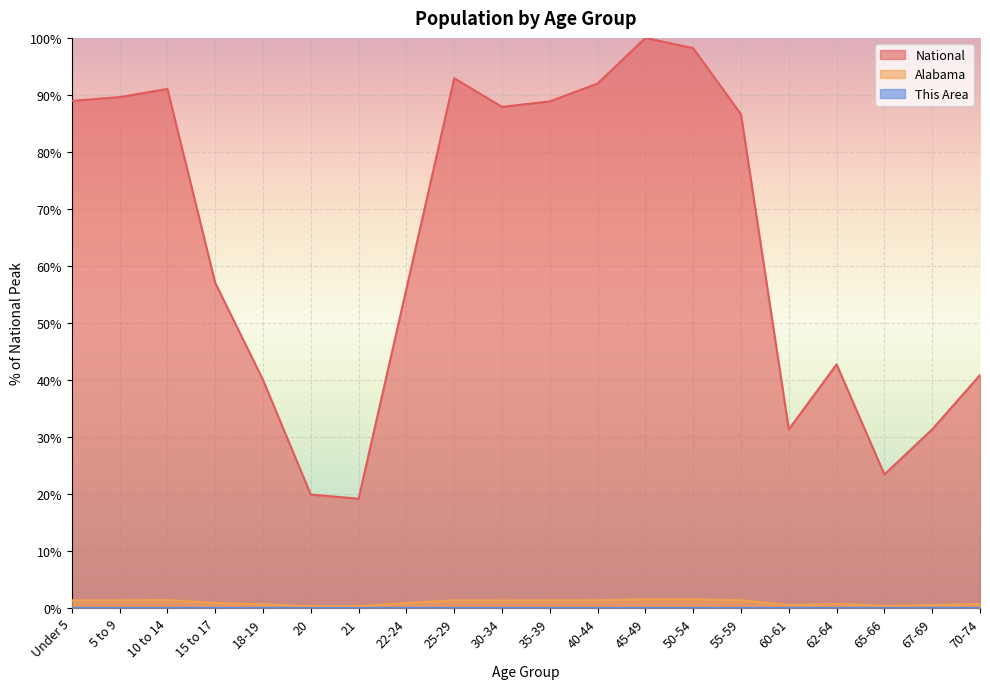

Is the value of This Area at 5 to 9 greater than the value of National at 60-61?

No